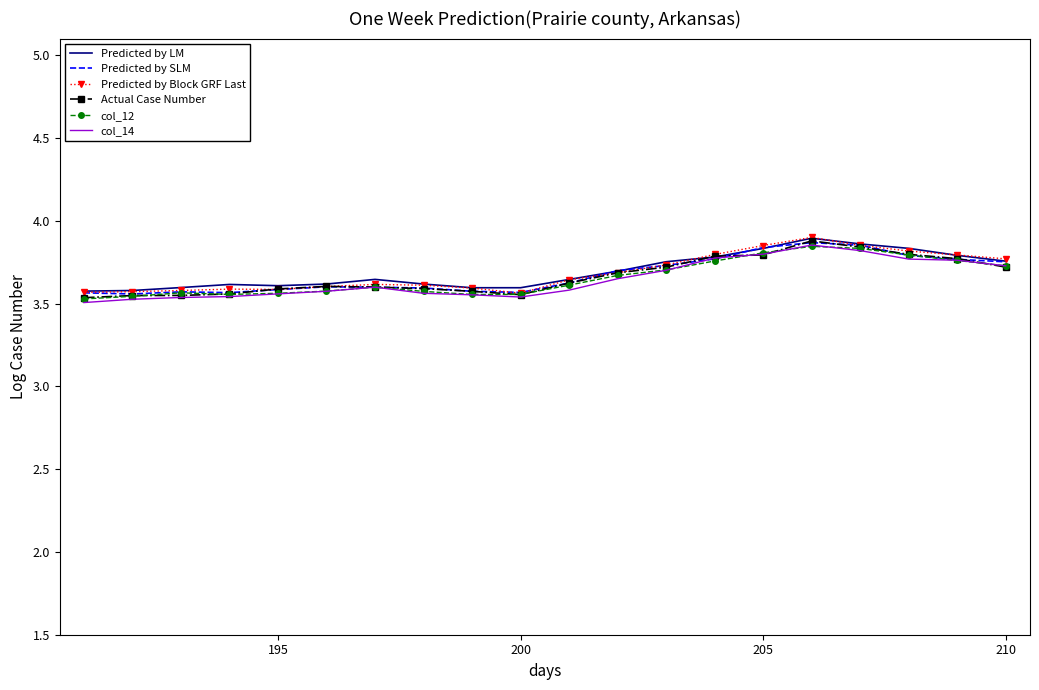

Rank the series by their average value, from lowest to highest.

col_14, col_12, Actual Case Number, Predicted by SLM, Predicted by Block GRF Last, Predicted by LM